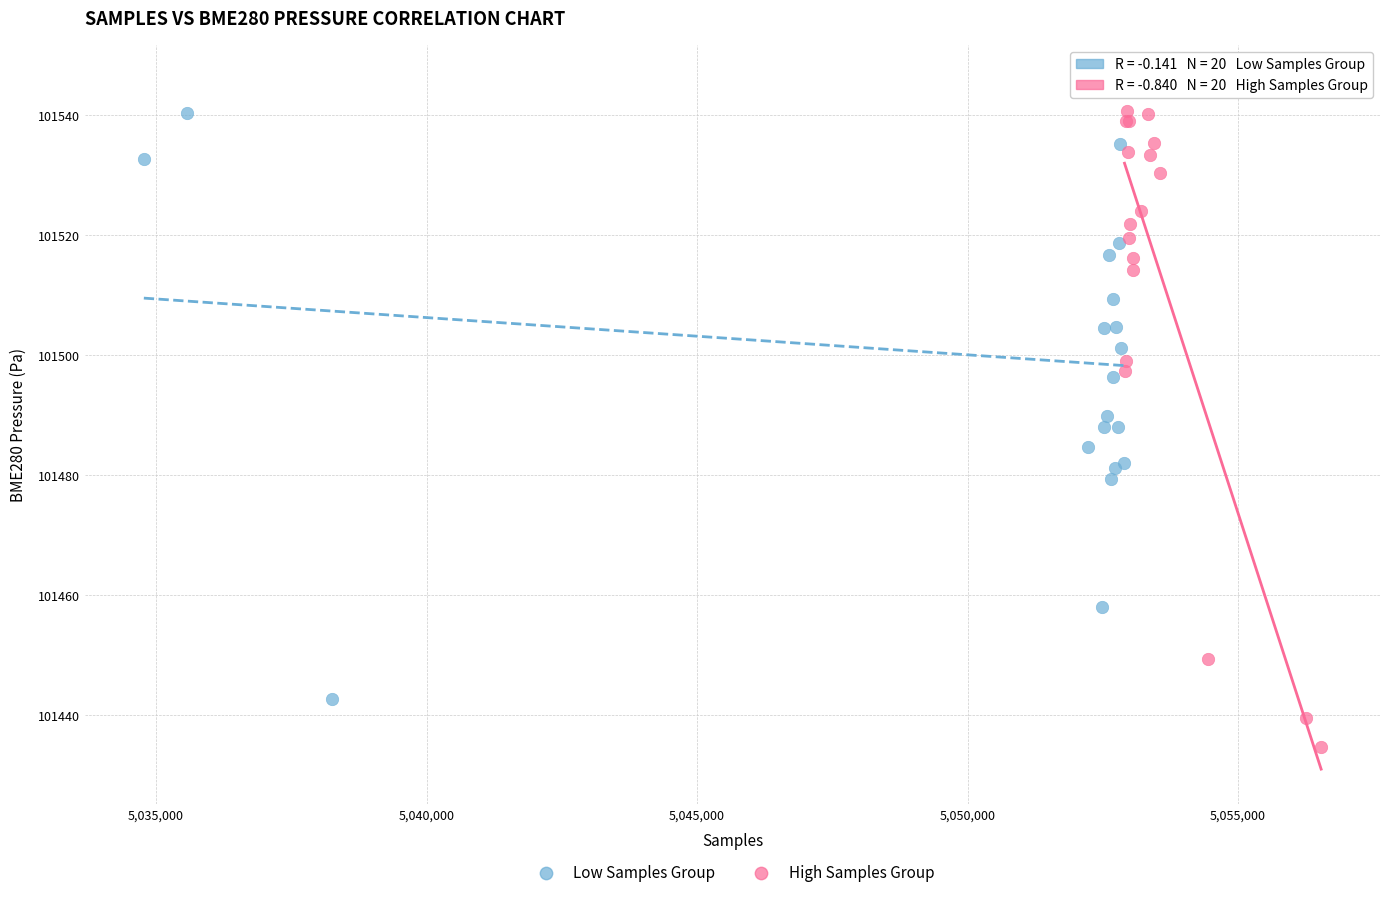

Which series has the widest spread of Y values?

High Samples Group